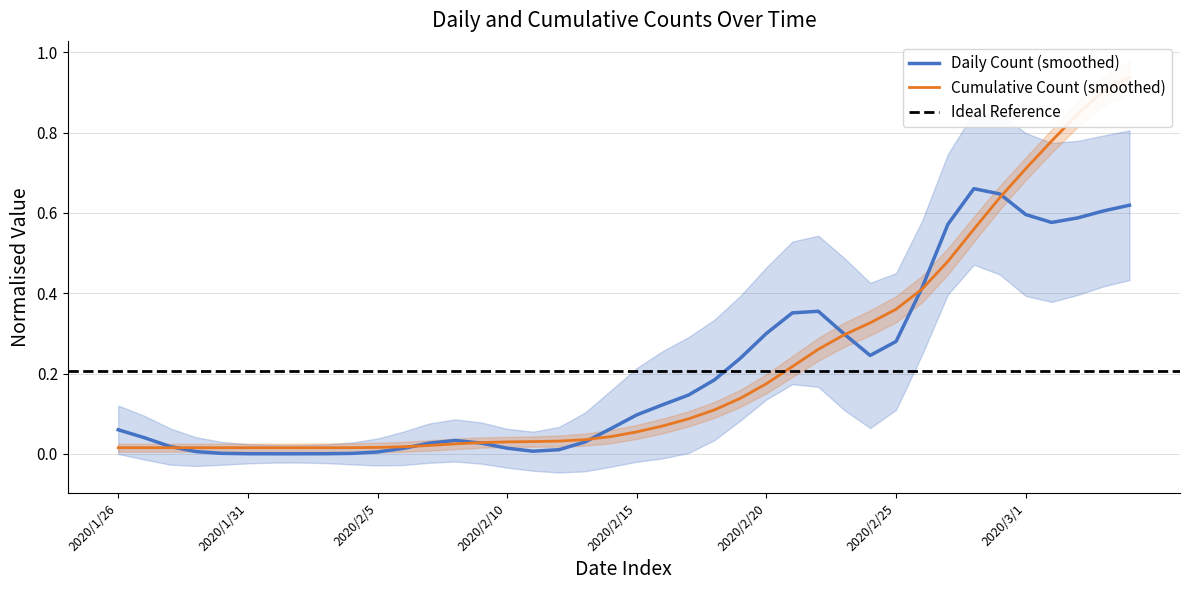

The value at 2020/2/20 is 0.2. True or false?

True